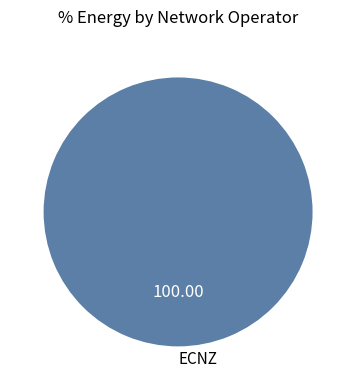

Count the number of slices in the pie.

1